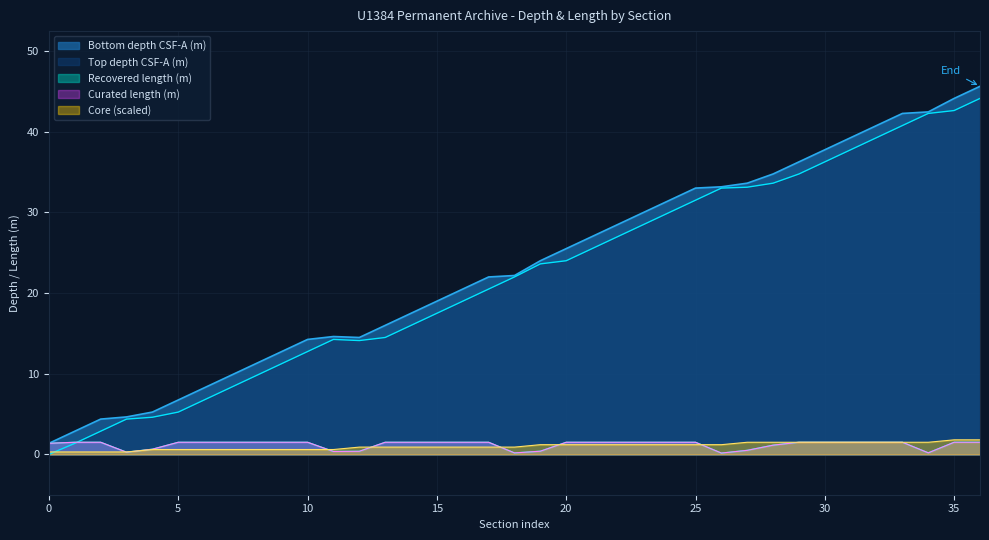

The Curated length (m) series shows 0.7 at 10. True or false?

False